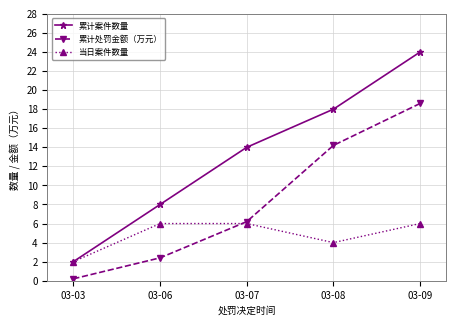

True or false: 累计处罚金额（万元） and 累计案件数量 intersect in this chart.

False